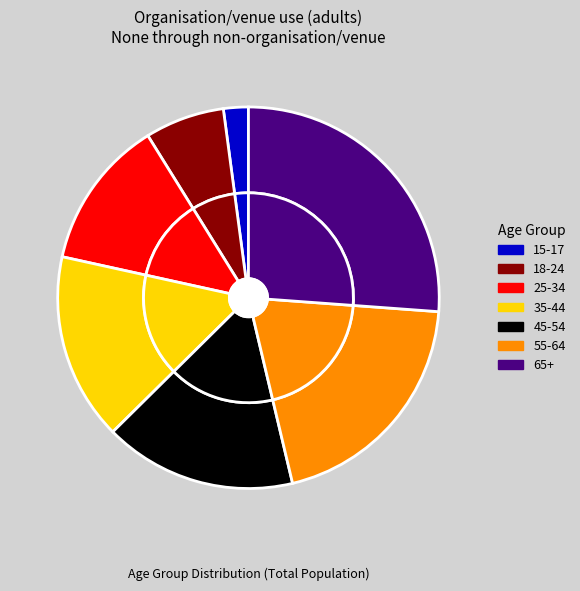

Is it true that 65+ is 40% of the pie?

False